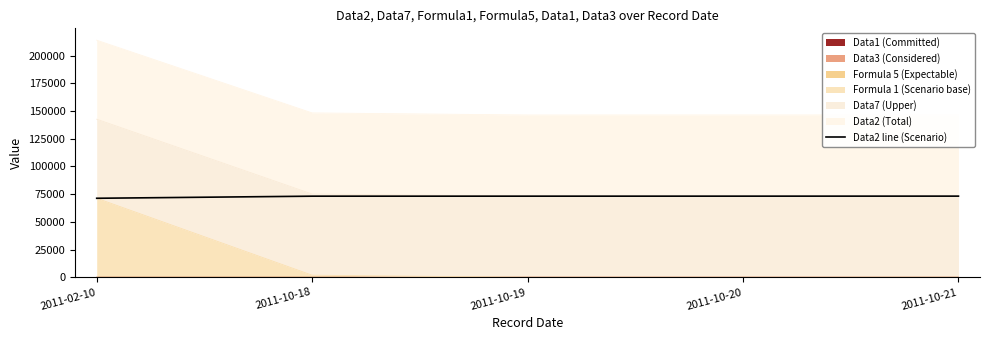

Which has a higher value, 2011-10-18 or 2011-02-10?

2011-10-18